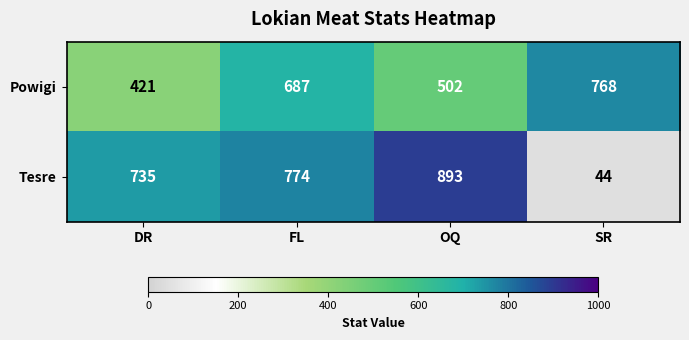

Reading left to right, list all the values displayed in this chart.

Powigi: DR=421	FL=687	OQ=502	SR=768
Tesre: DR=735	FL=774	OQ=893	SR=44